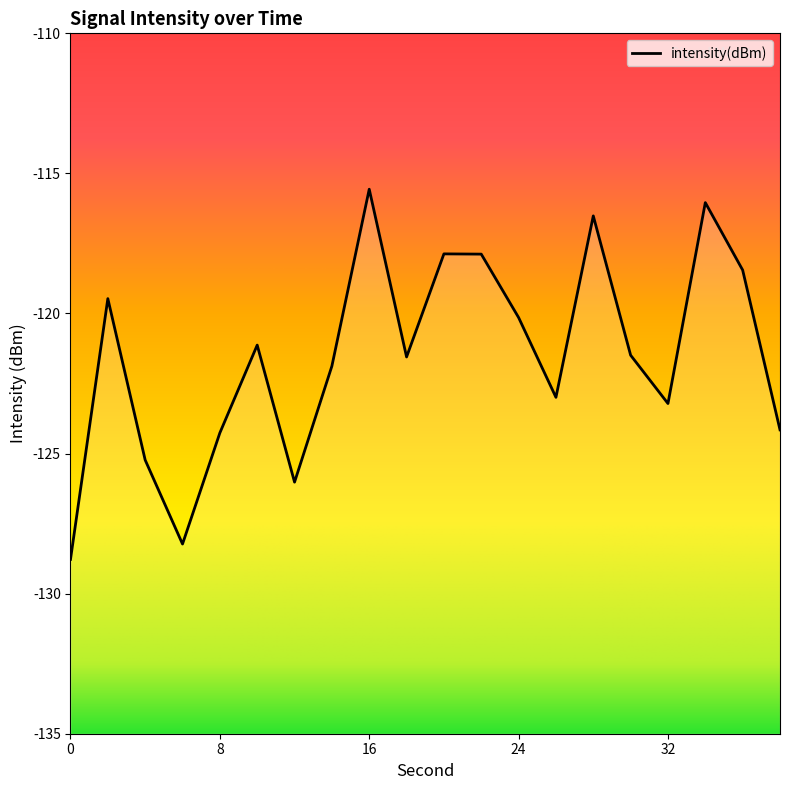

What is the average value?

-121.5